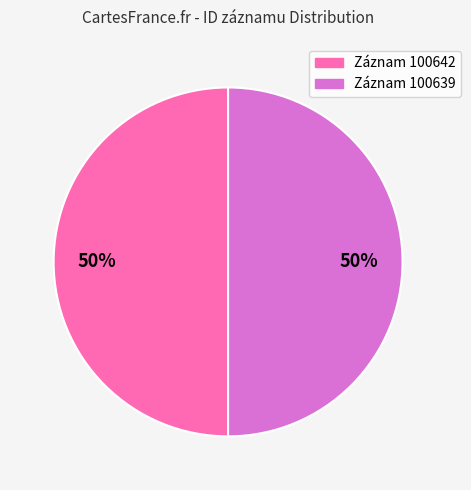

How many segments does this pie chart have?

2